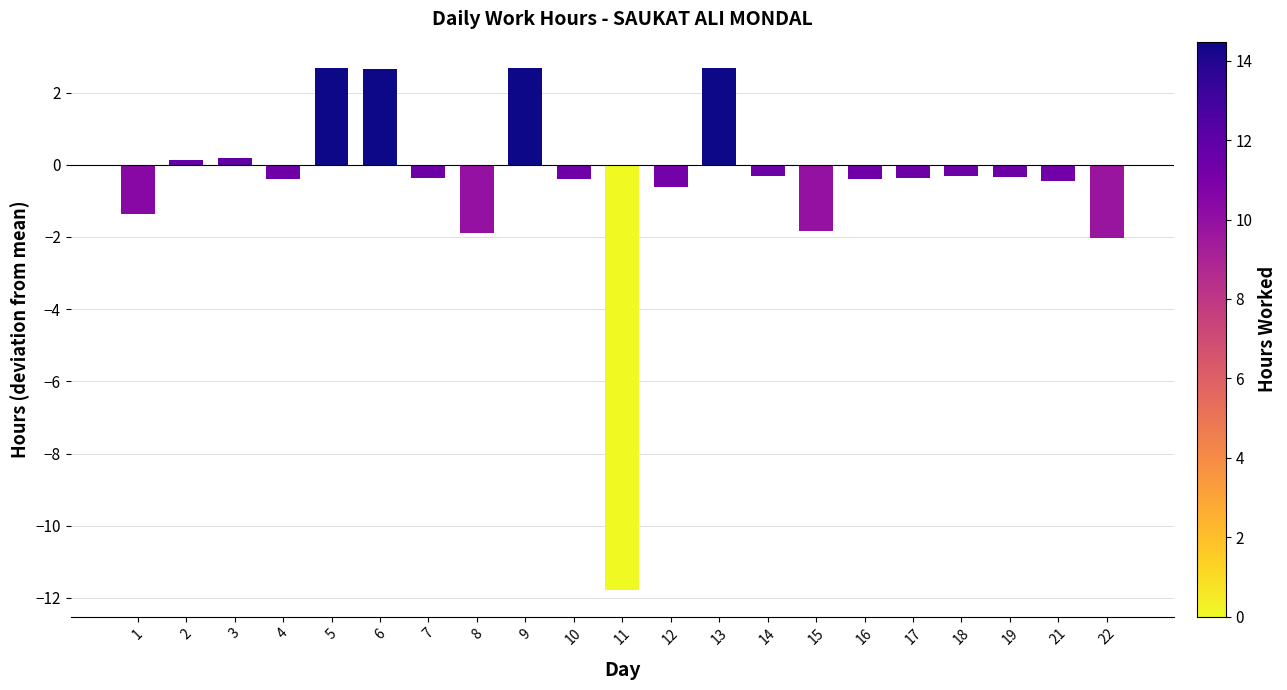

The value at 16 is -0.4. True or false?

True